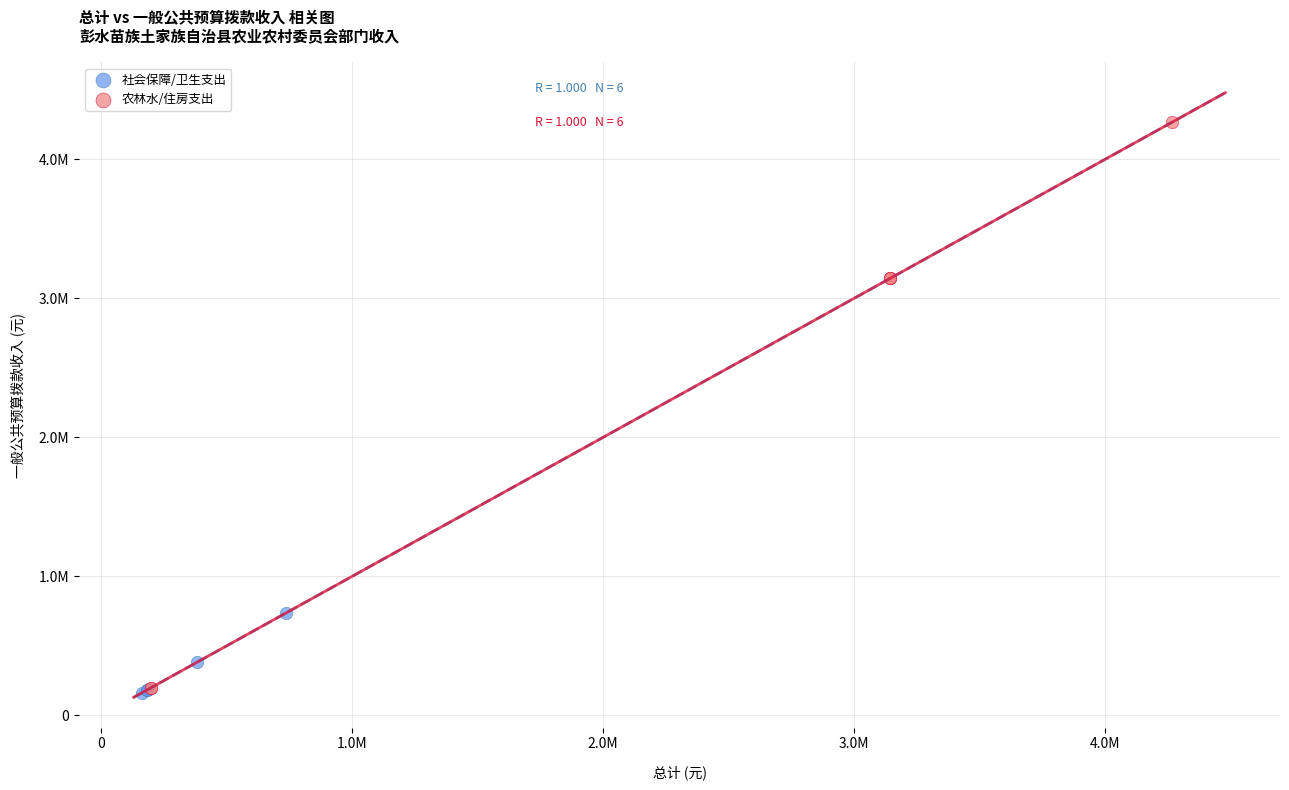

What are all the series names shown in the legend?

社会保障/卫生支出, 农林水/住房支出